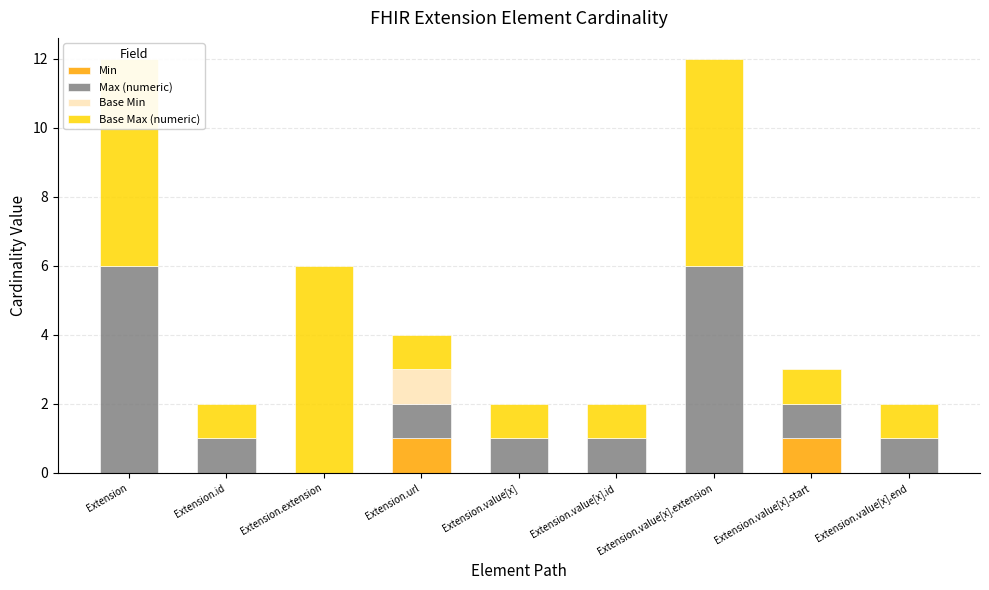

How many bars are there in total?

36